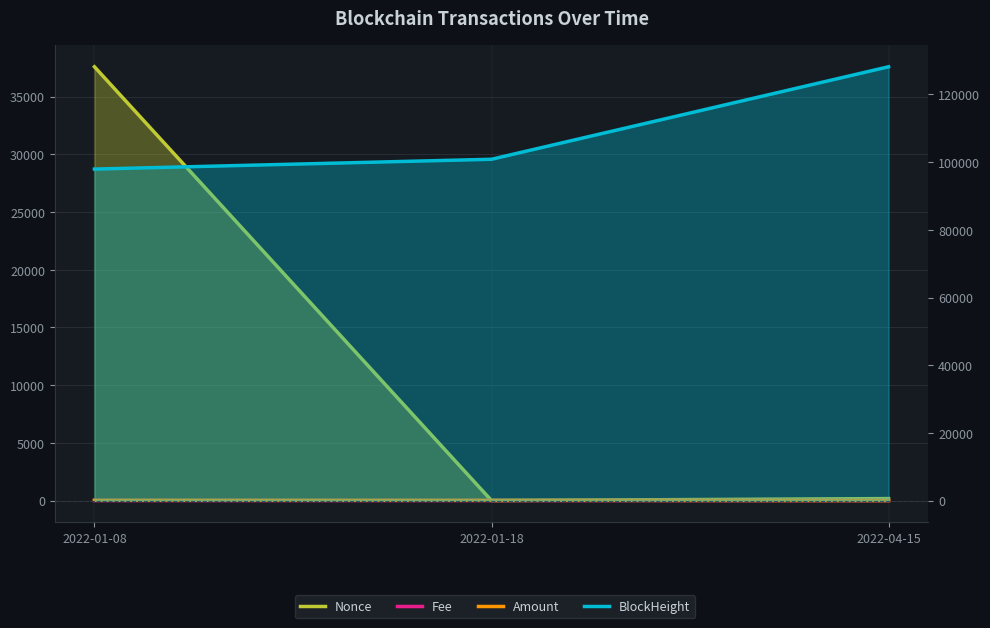

What is the difference between the highest and lowest values at 2022-04-15?

128190.0